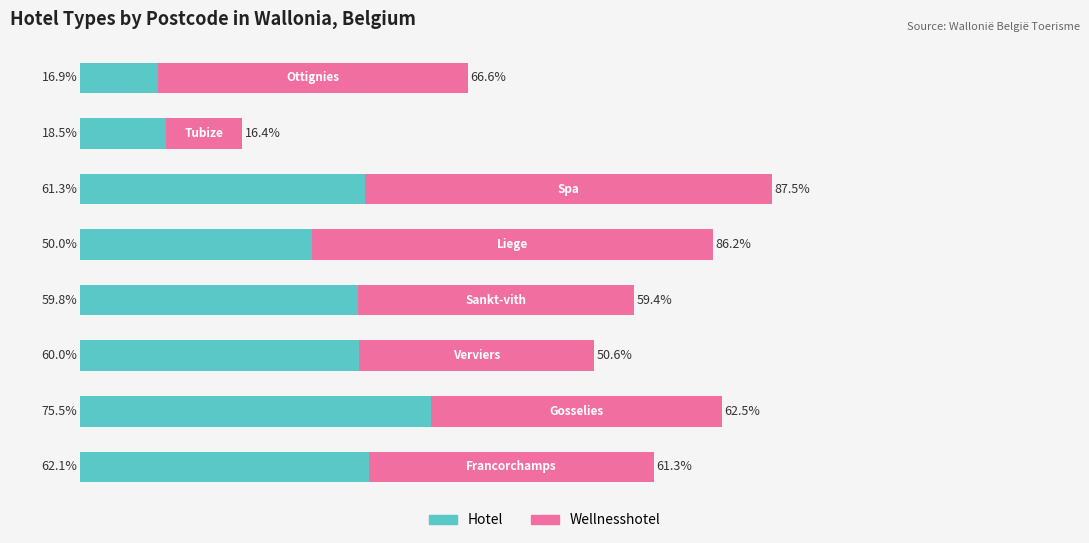

What are all the series names shown in the legend?

Hotel, Wellnesshotel